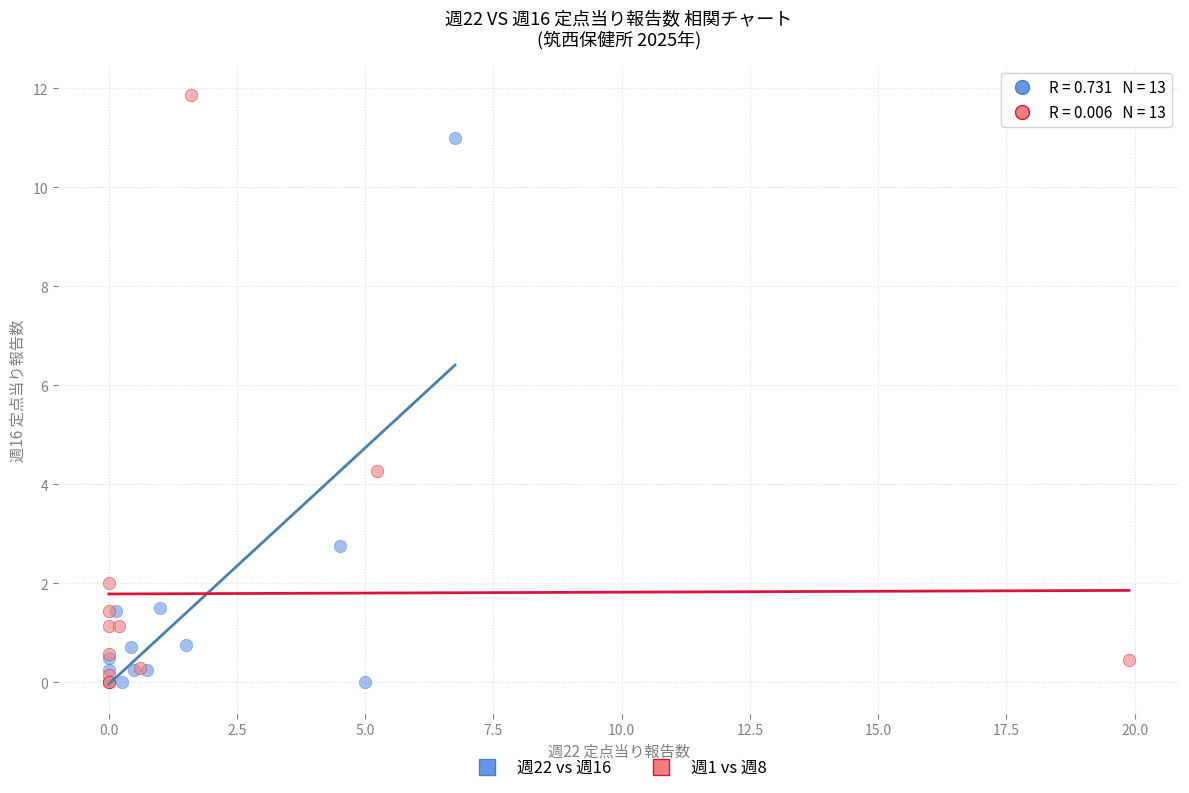

Which series has the largest Y range (max minus min)?

週1 vs 週8